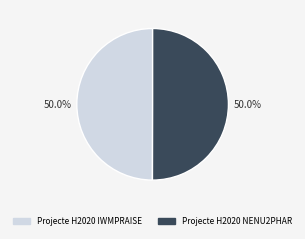

To the nearest percent, what is the average slice percentage?

50%